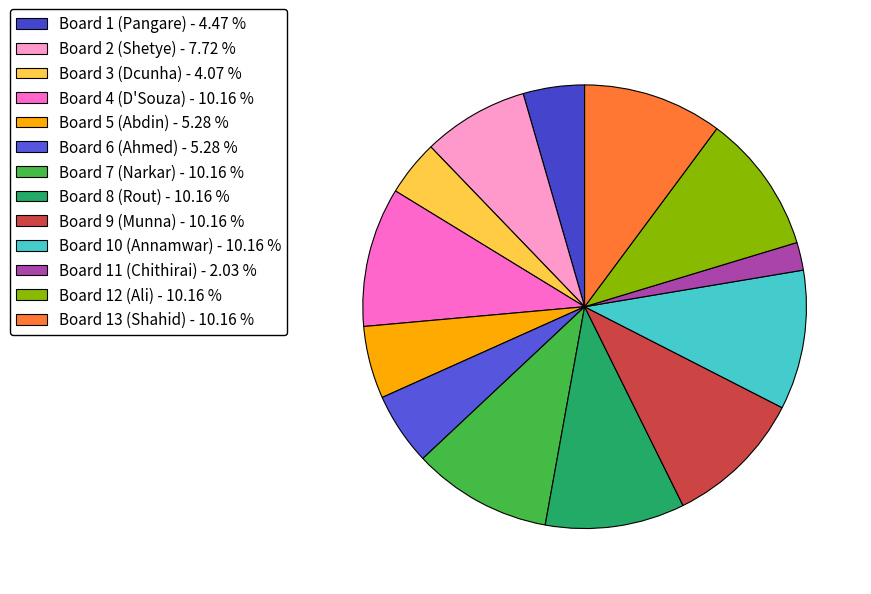

How many segments does this pie chart have?

13